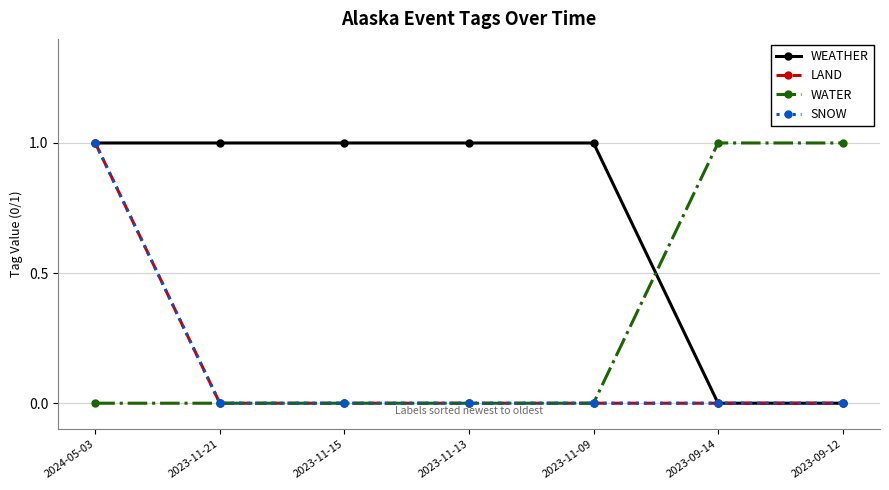

Does the chart have visible grid lines?

Yes